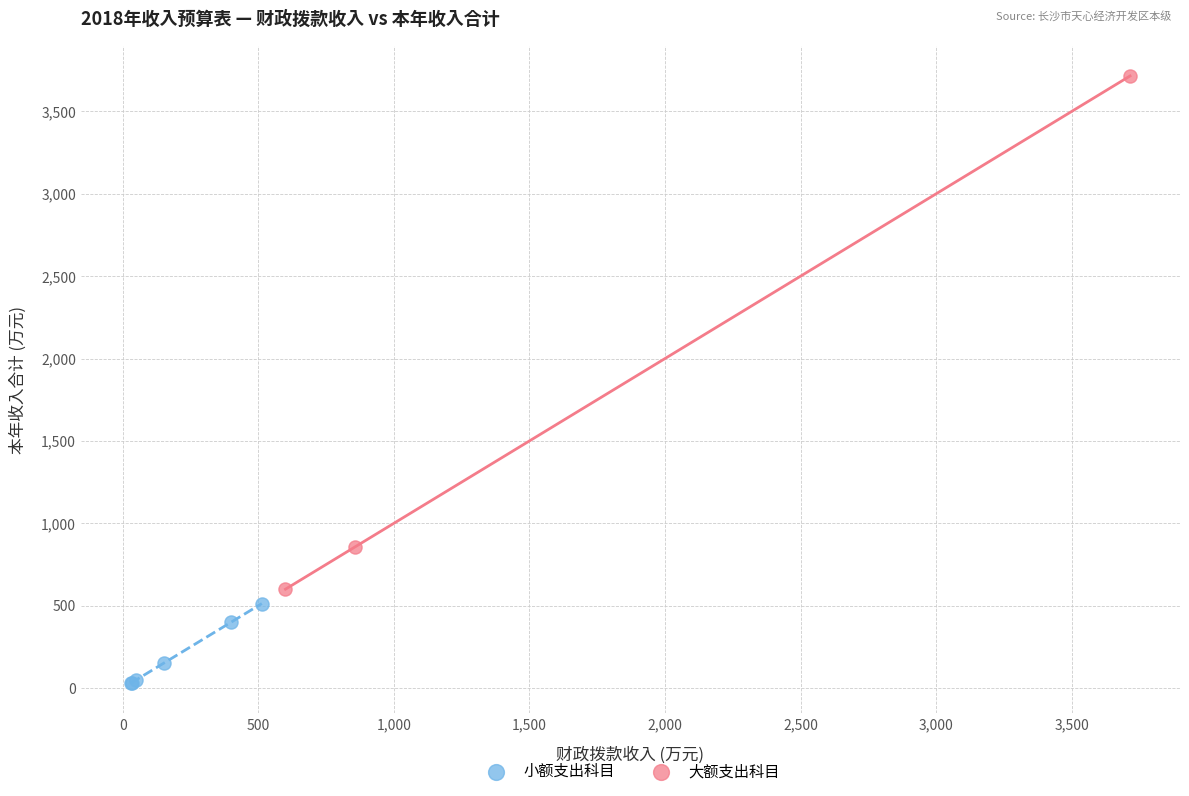

Which series contains the lowest Y value?

小额支出科目